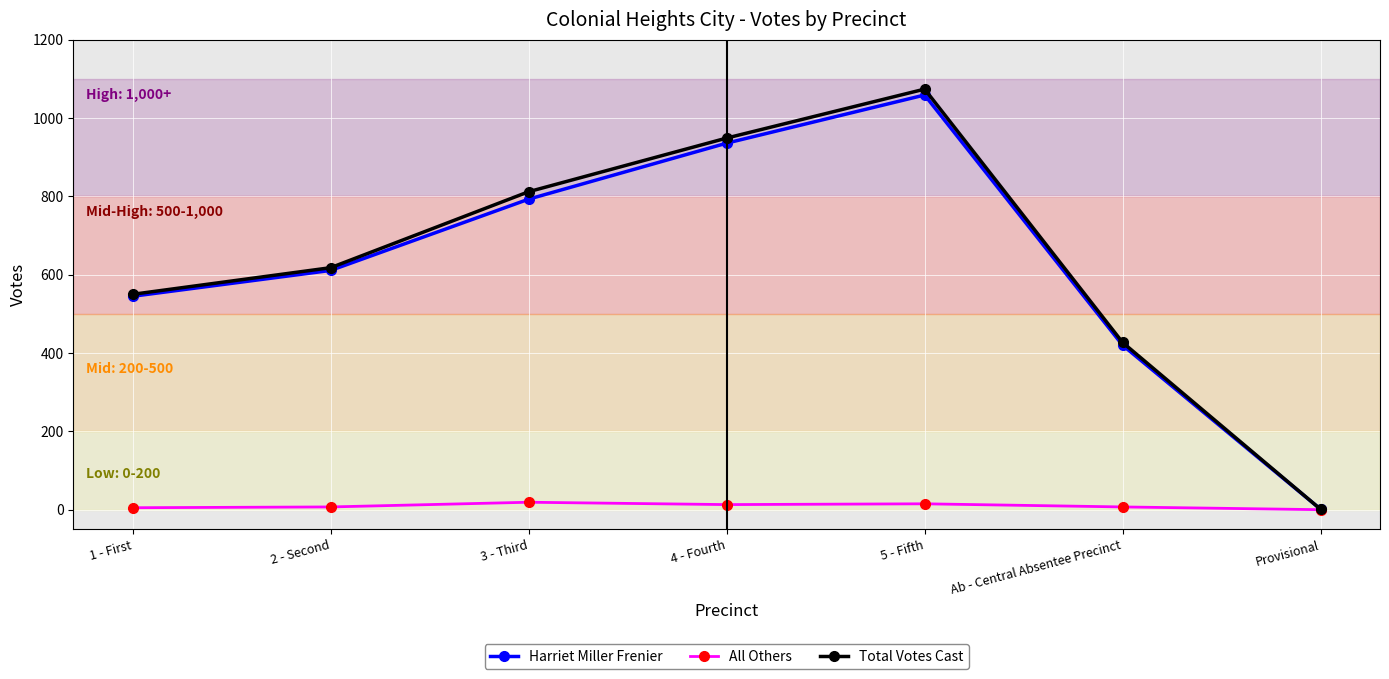

At how many categories does at least one series exceed 507?

5